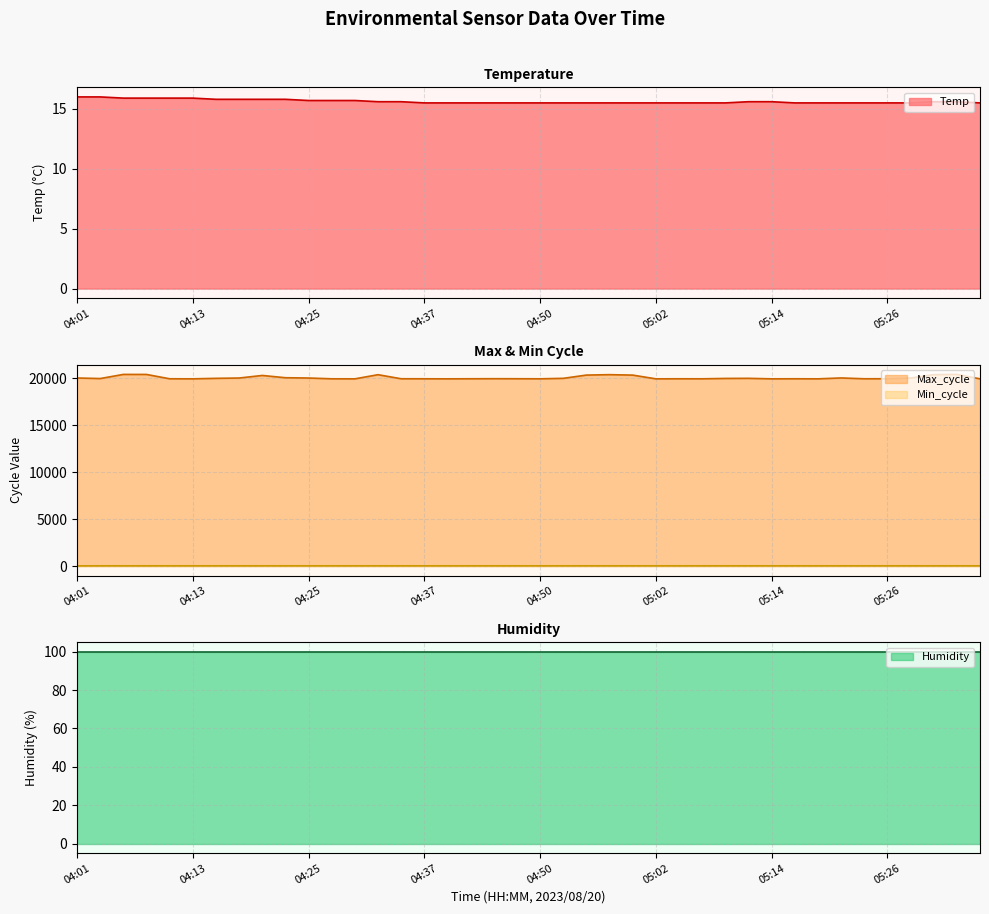

Where is Max_cycle nearest to the value 20158?

04:23